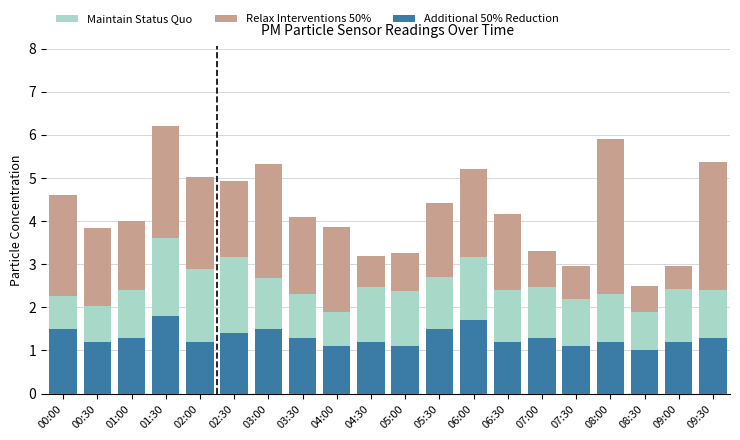

Are the bars grouped side by side (vs. stacked)?

No